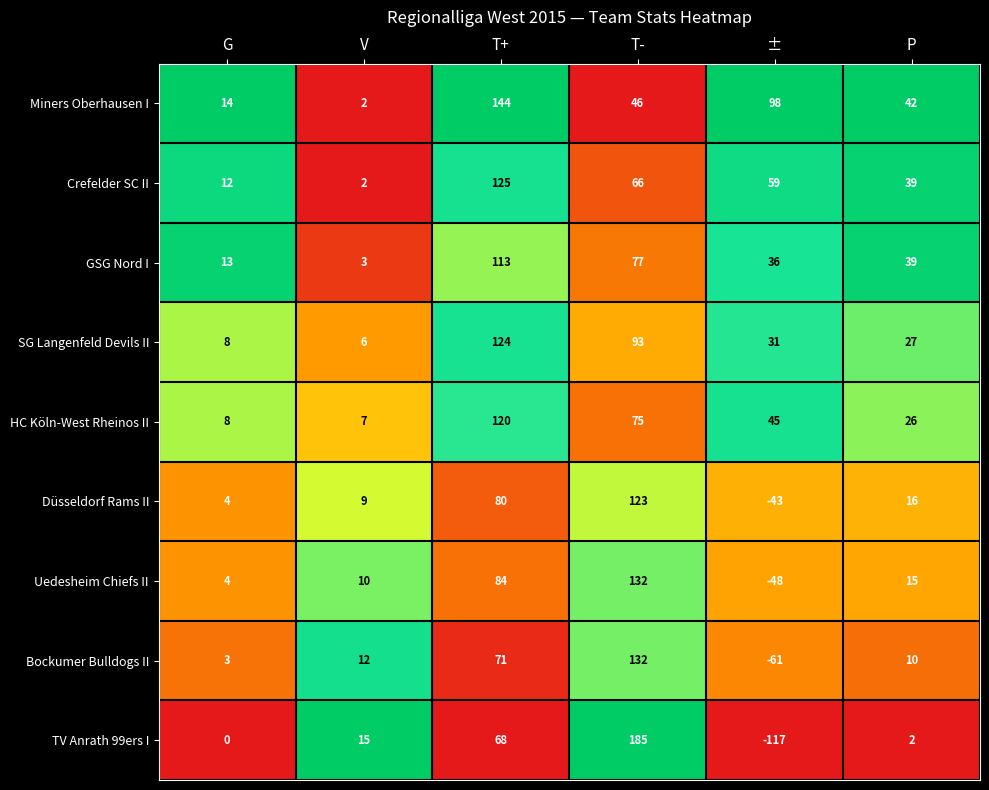

What is the spread (max minus min) of values at P?

40